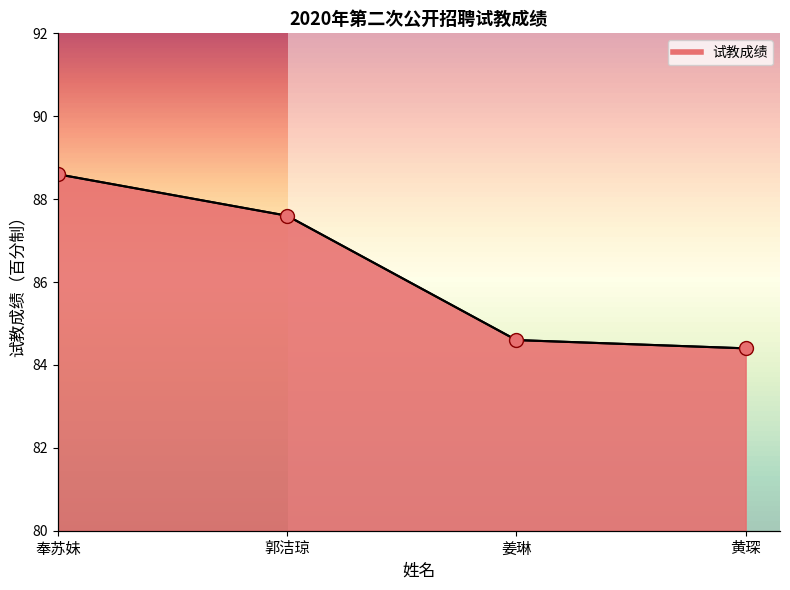

What is the ratio of the value at 郭洁琼 to the value at 奉苏妹?

1.0